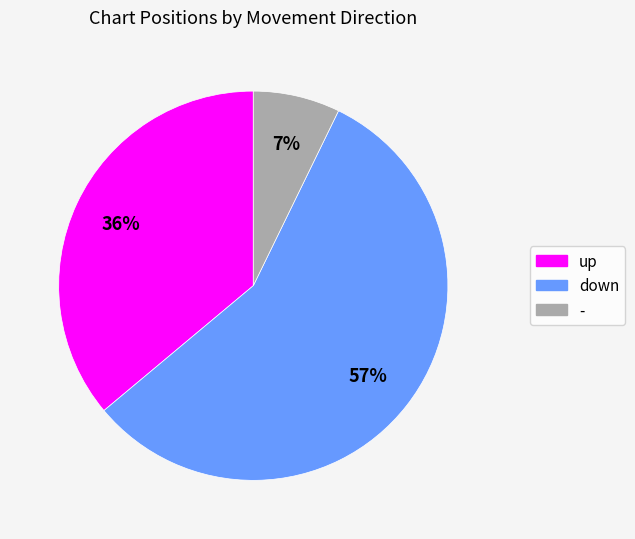

To the nearest percent, what is the combined percentage of - and up?

43%